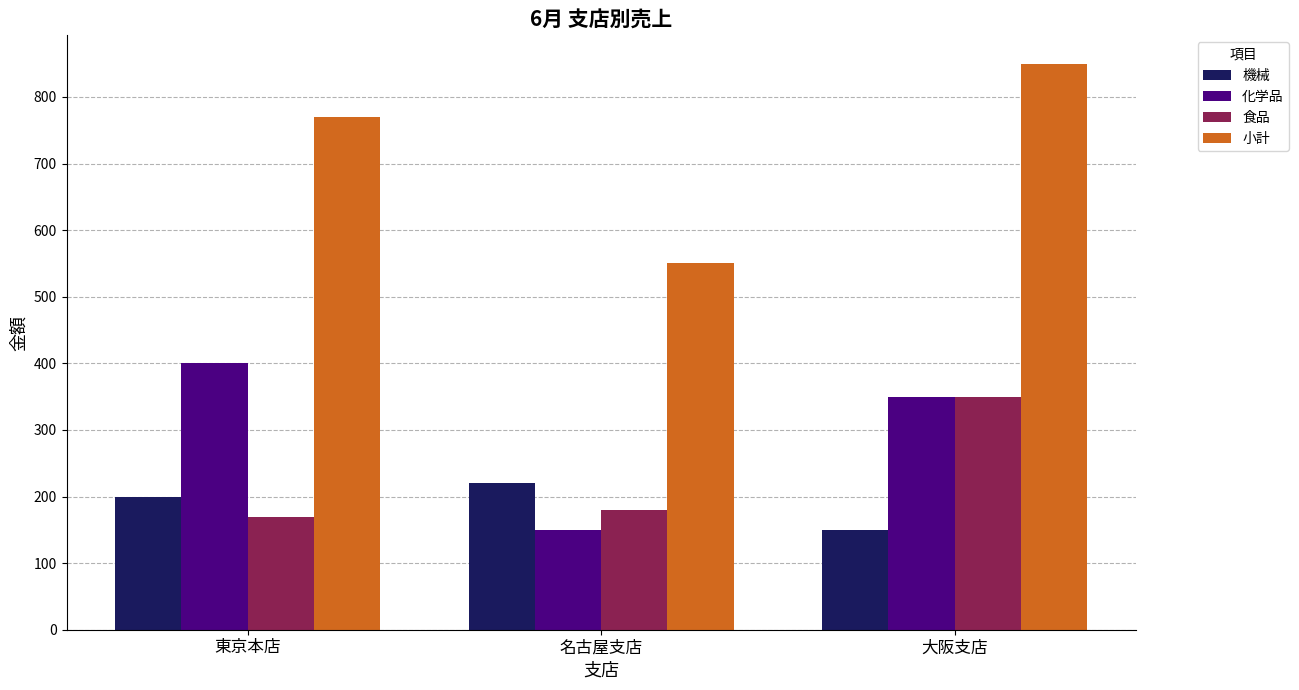

Between 名古屋支店 and 大阪支店, which series saw the biggest shift?

小計